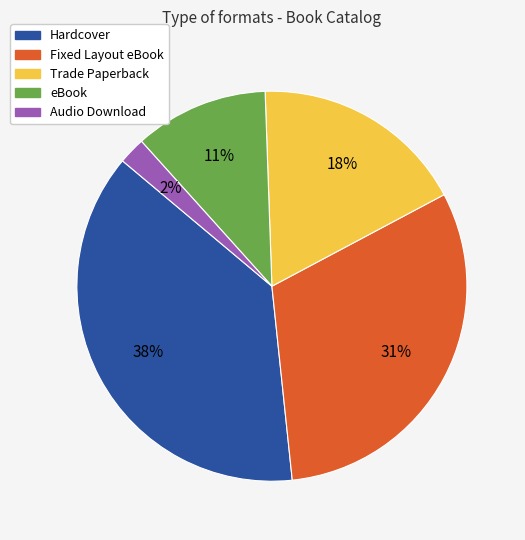

Is there a majority slice in this chart?

No